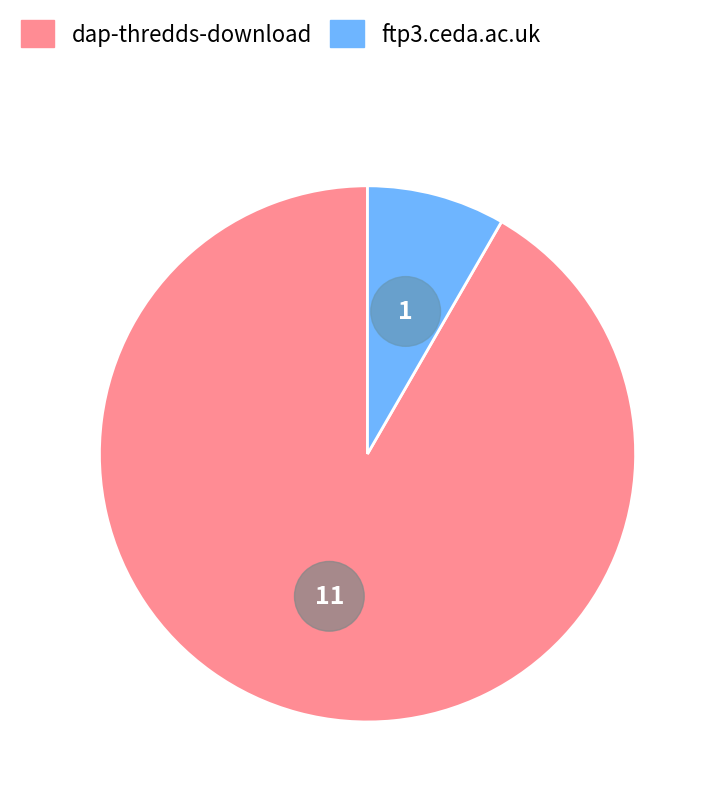

Which slice is the largest?

dap-thredds-download